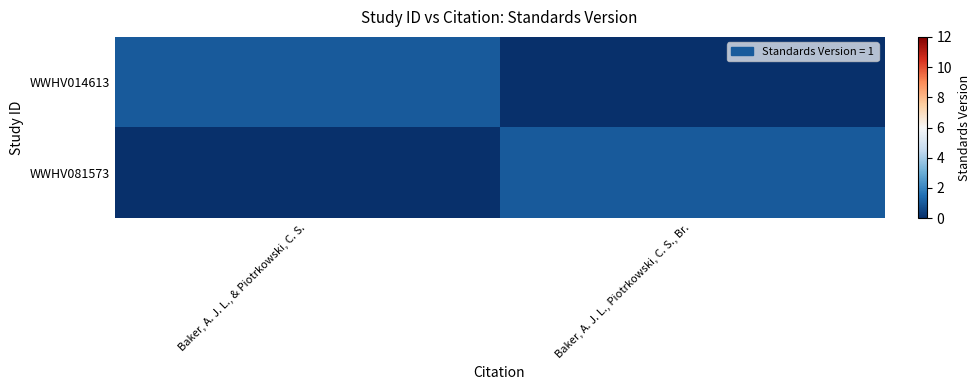

At how many categories does at least one series exceed 0?

2